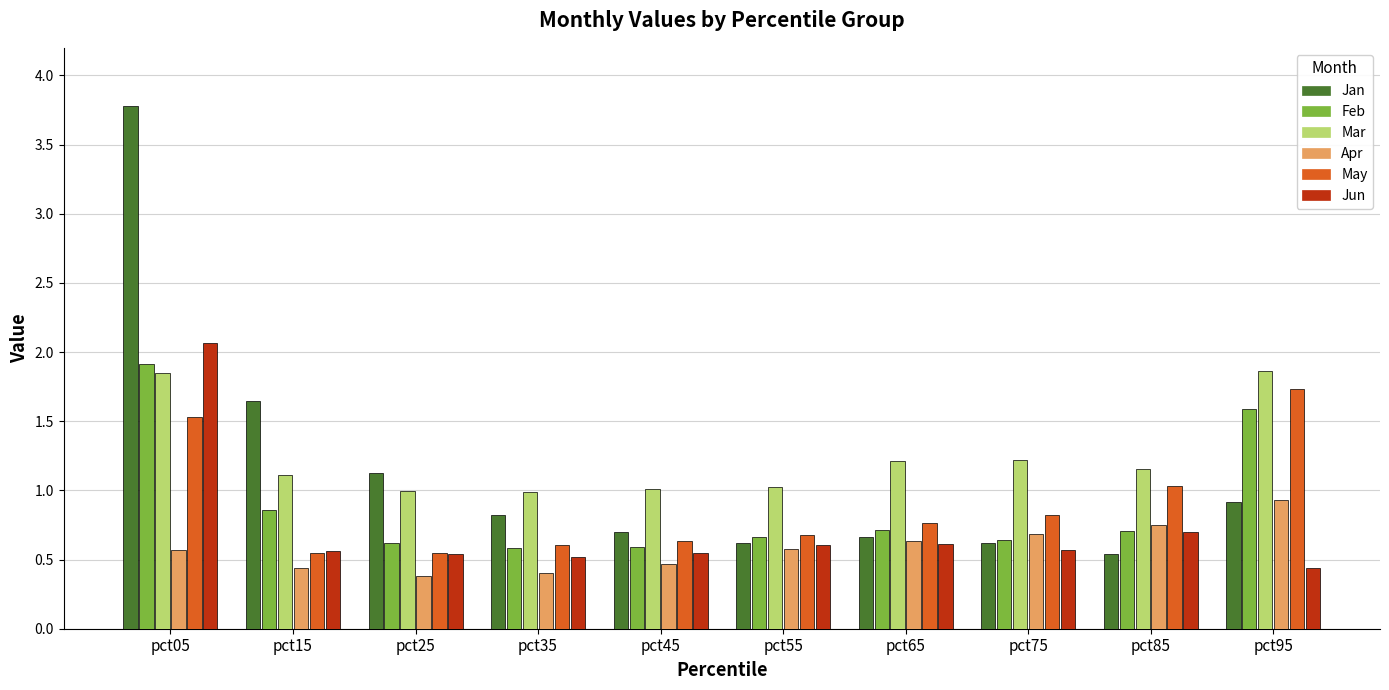

What is the sum of the Jan values at pct95 and pct55?

1.5